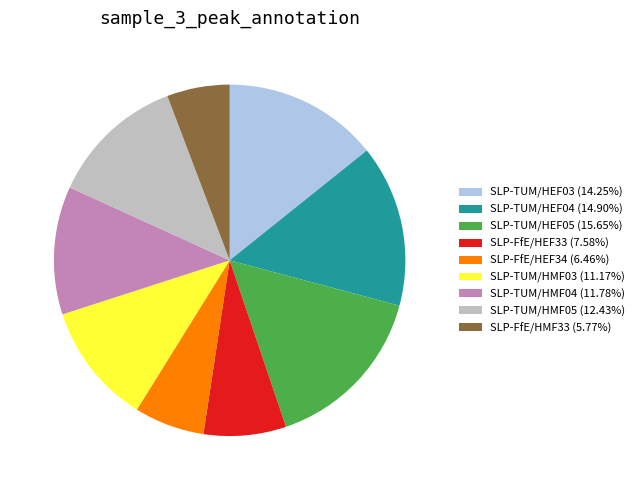

True or false: SLP-FfE/HMF33 accounts for 6% of the total.

True